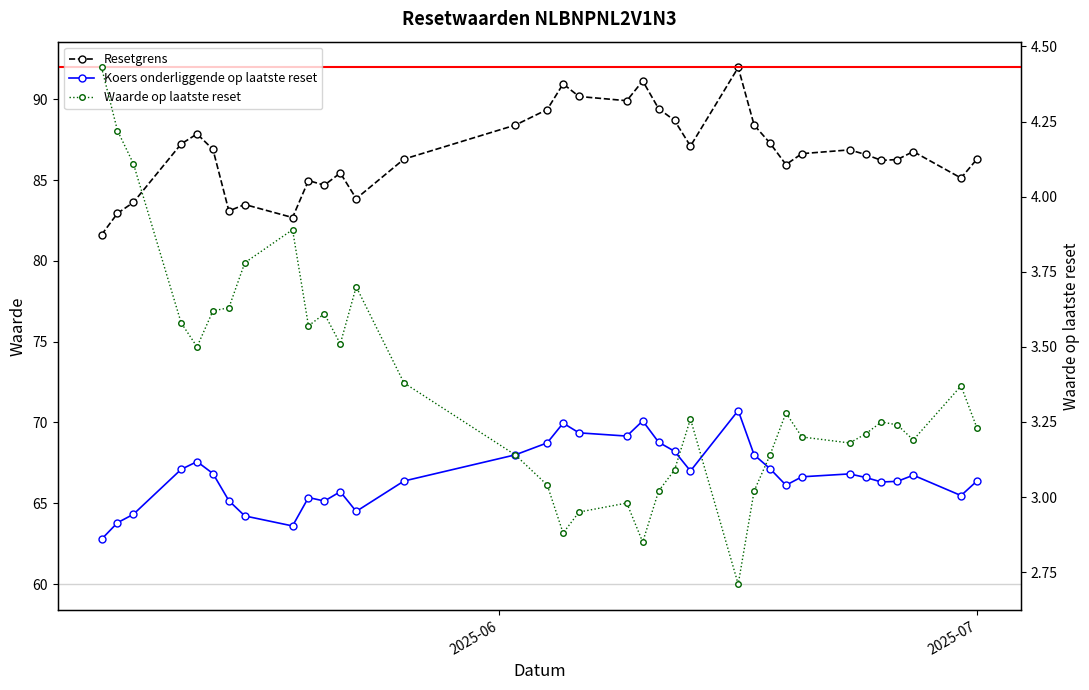

List the series in order of their overall mean, lowest first.

Waarde op laatste reset, Koers onderliggende op laatste reset, Resetgrens